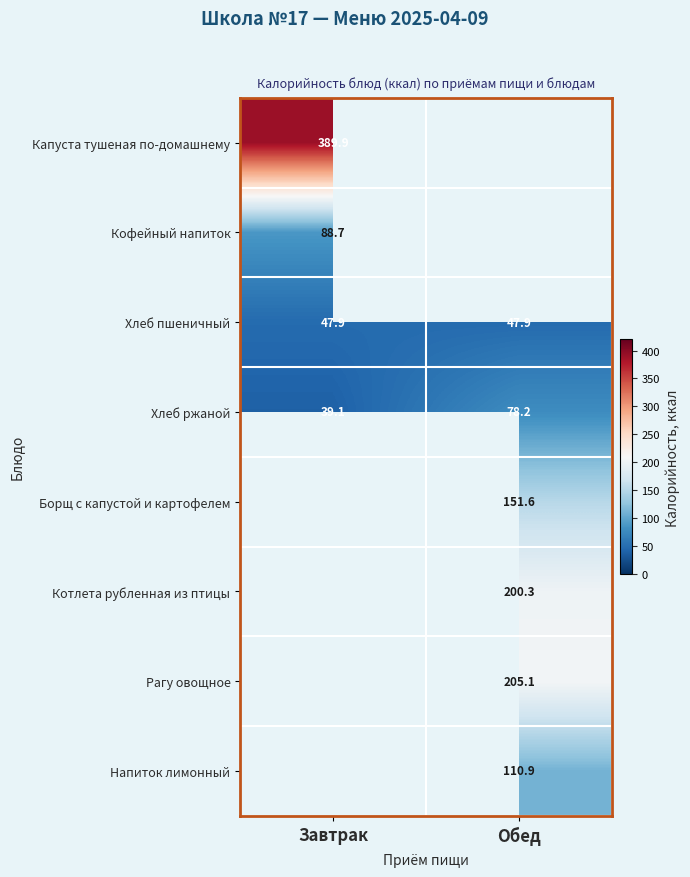

Is it true that Рагу овощное equals 205.1 at Обед?

True